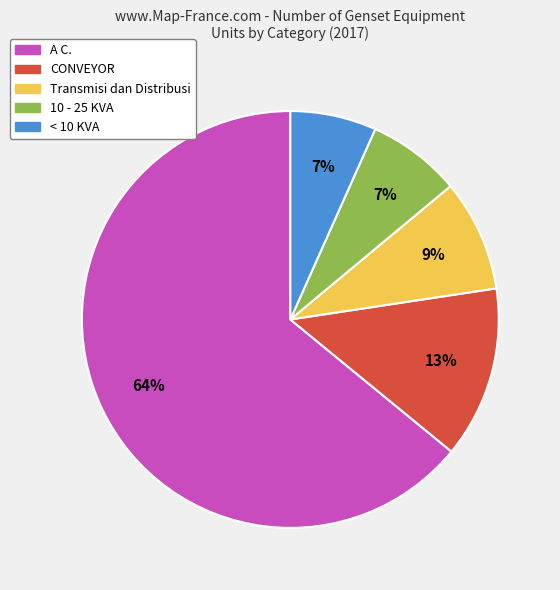

How many slices are in this pie chart?

5